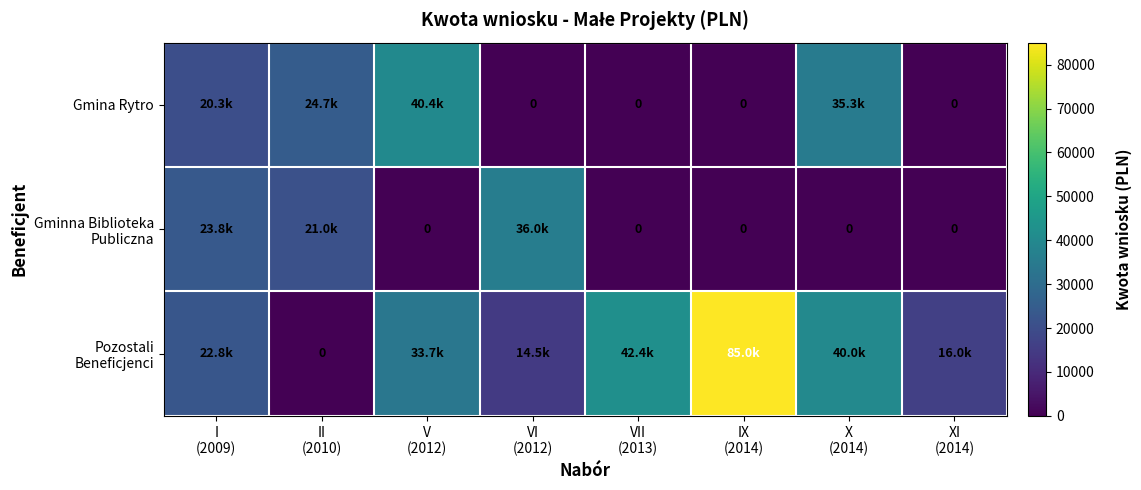

Which series has the largest range (max minus min)?

Pozostali Beneficjenci